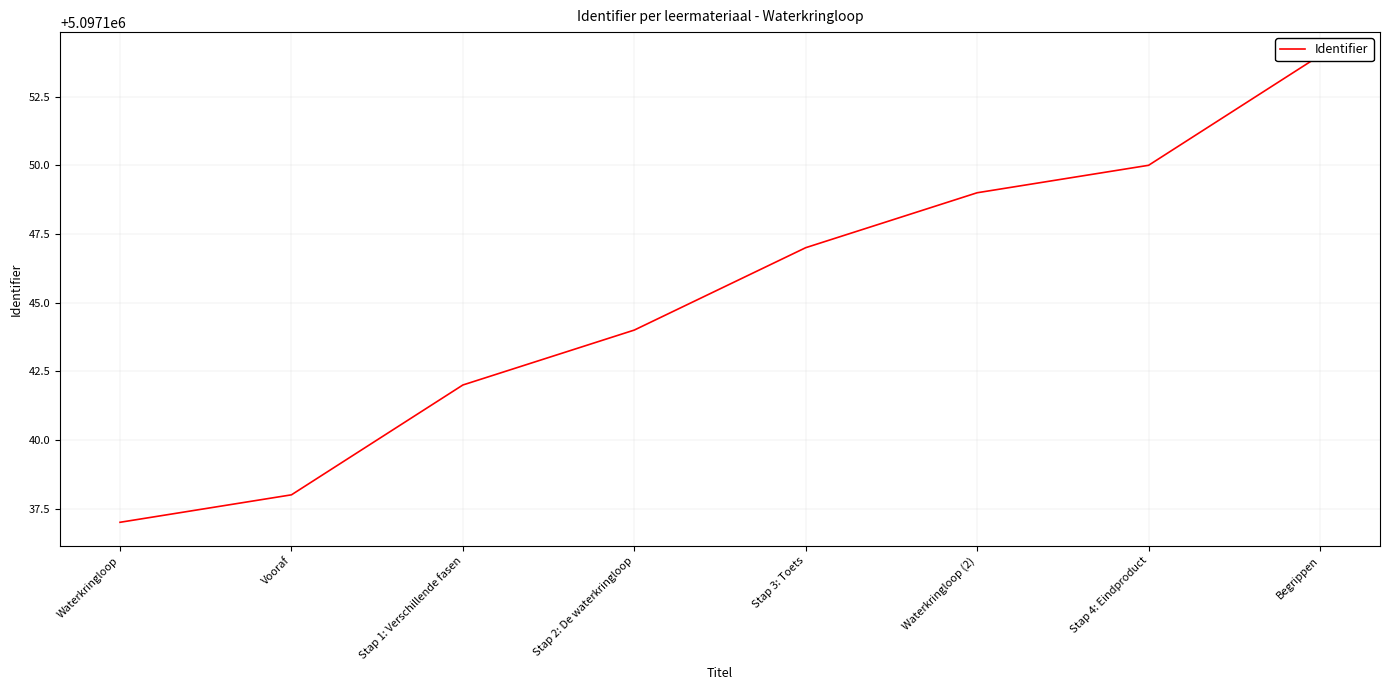

List the labels in order of value, smallest first.

Waterkringloop, Vooraf, Stap 1: Verschillende fasen, Stap 2: De waterkringloop, Stap 3: Toets, Waterkringloop (2), Stap 4: Eindproduct, Begrippen